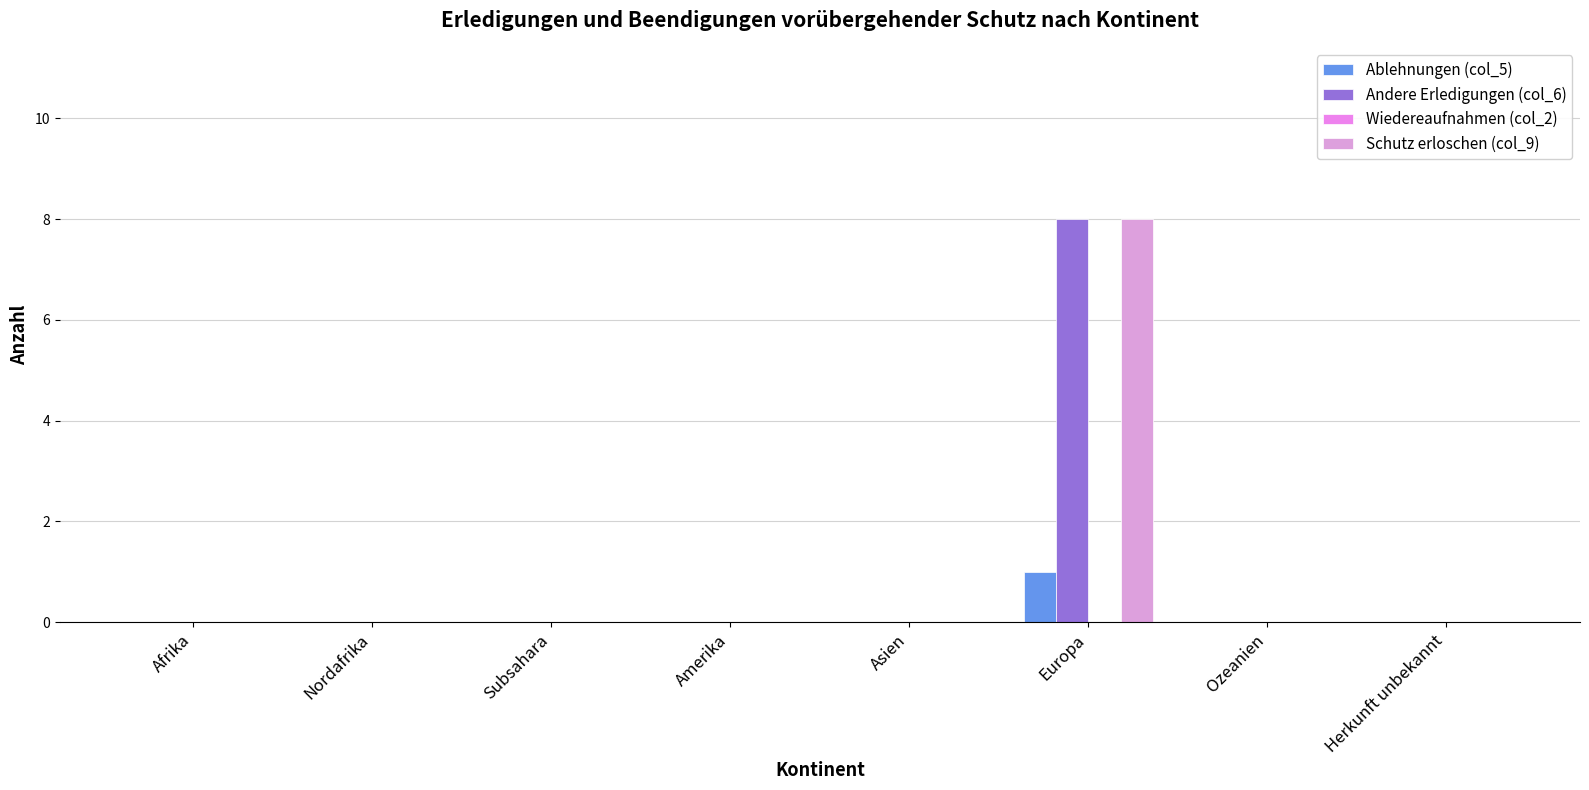

How many groups of bars are there?

8